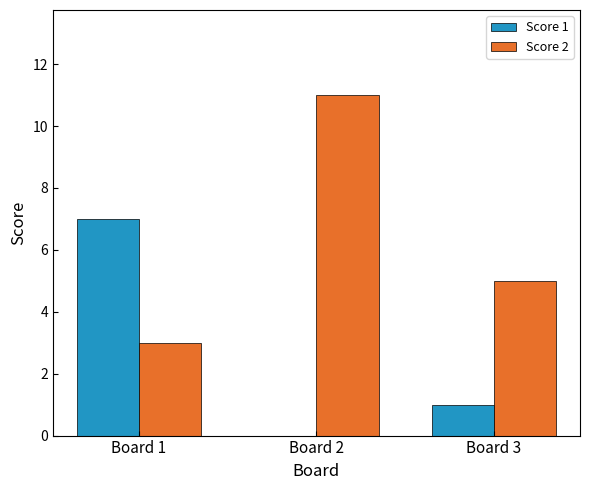

At which category is the sum across all series the highest?

Board 2